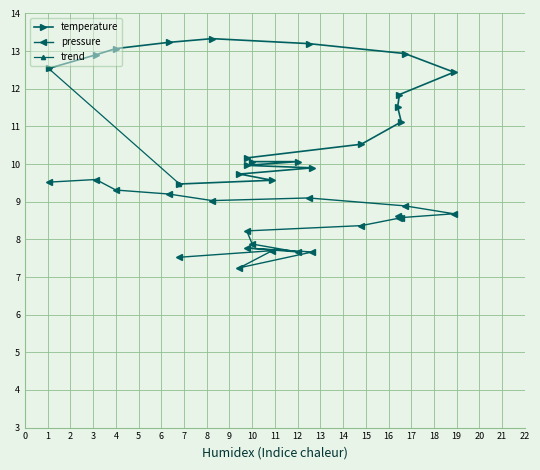

At how many categories does at least one series exceed 9?

20